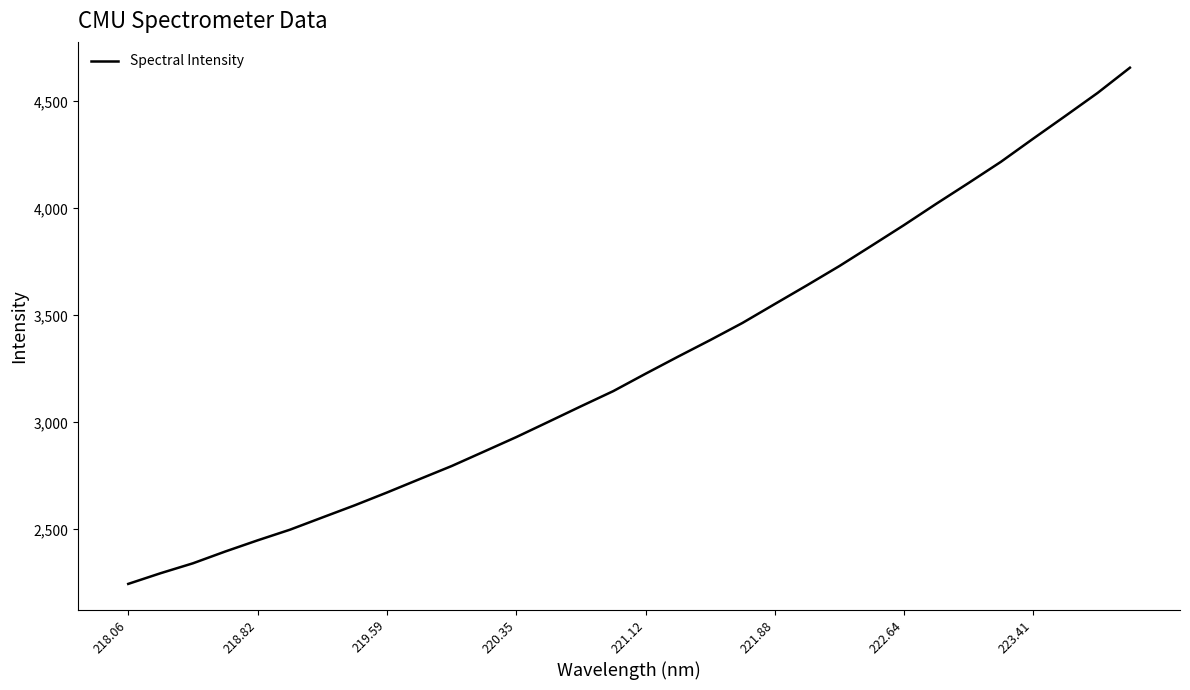

What is the maximum value shown in the chart?

4657.9